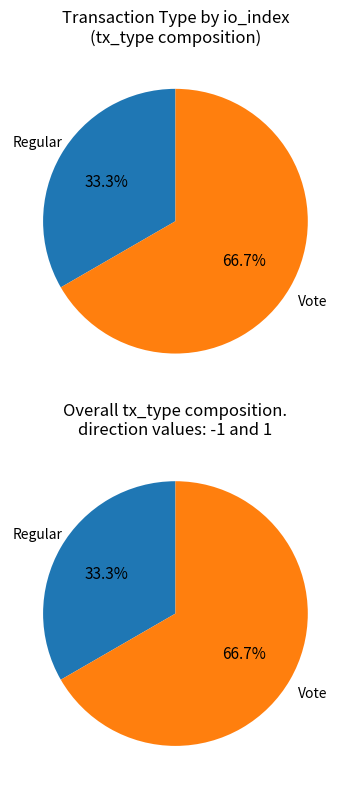

True or false: Regular accounts for 33% of the total.

True